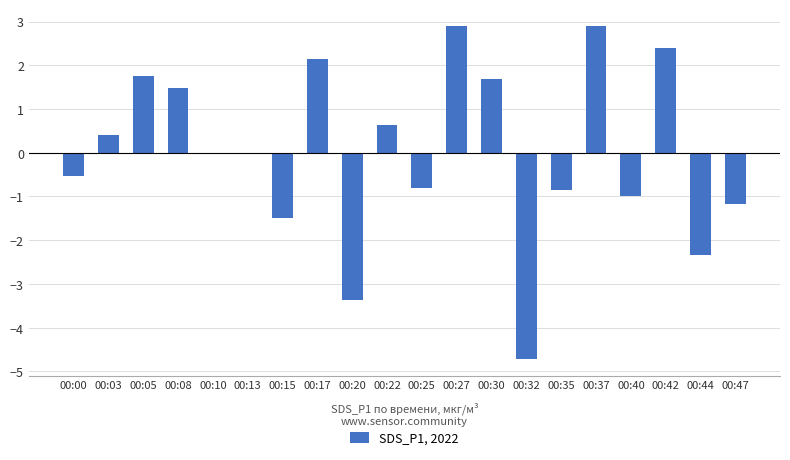

What is the maximum value shown in the chart?

2.9